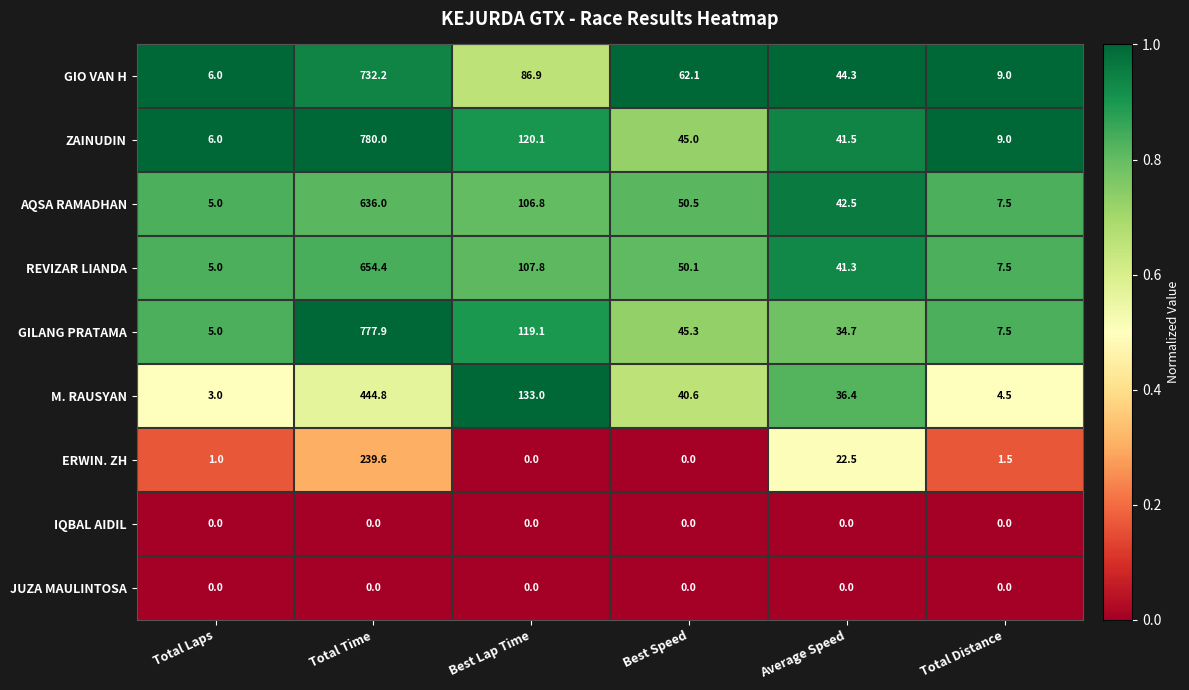

At which label does REVIZAR LIANDA reach its minimum?

Total Laps